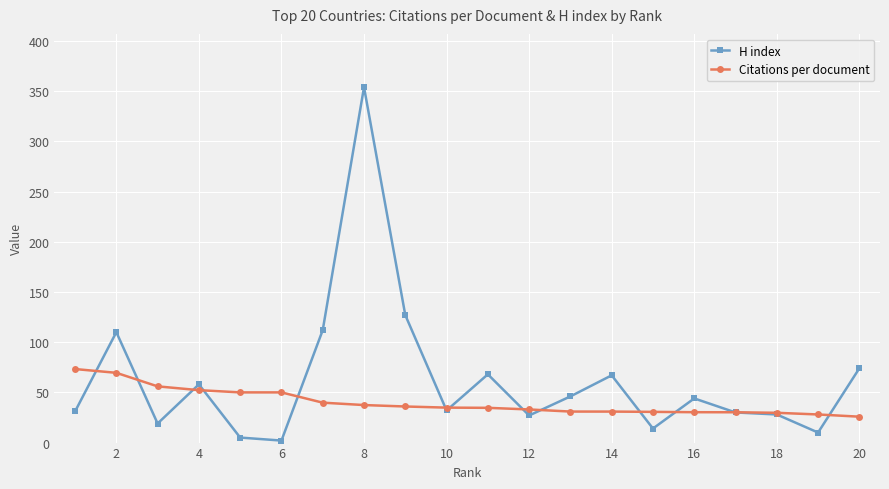

What is the maximum value shown in the chart?

354.0